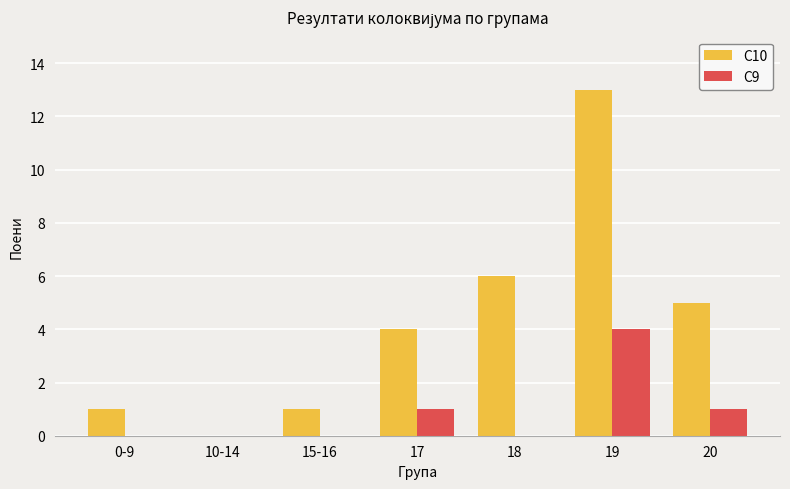

What value does the С9 series have at 19?

4